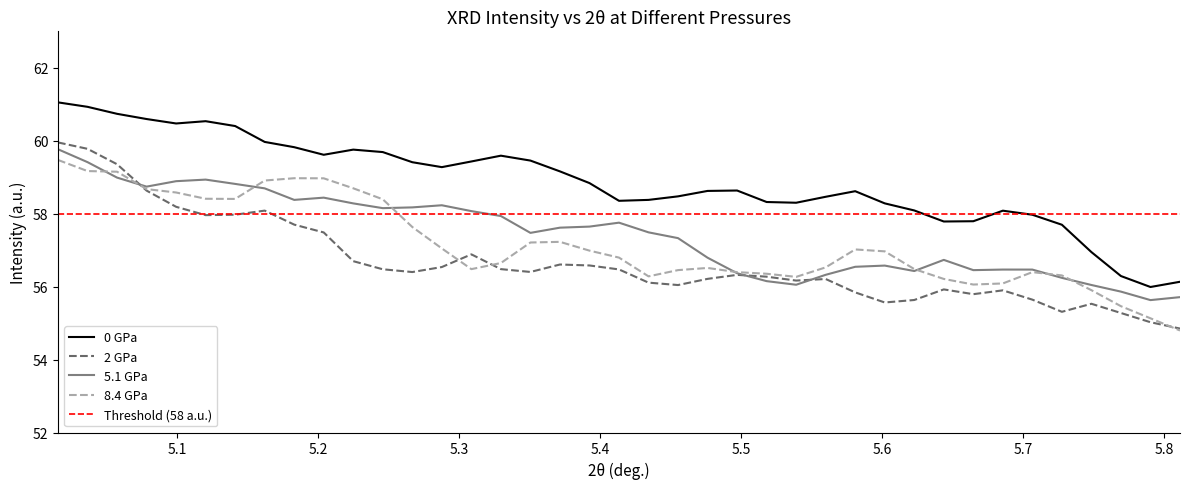

What is the difference between the maximum and second lowest values in the Intensity_0GPa series?

4.9